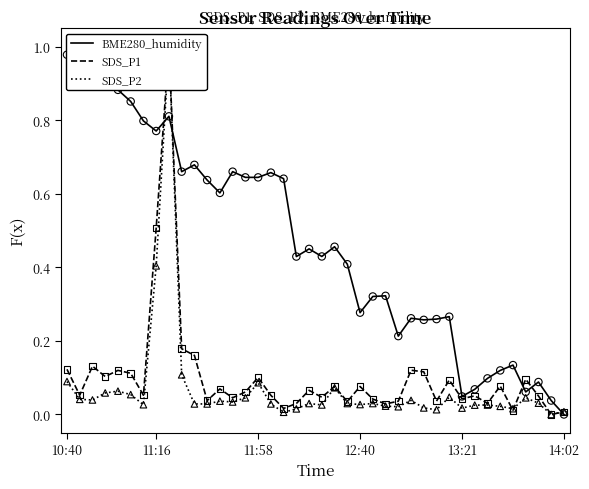

Is the value of SDS_P2 at 9 greater than the value of SDS_P1 at 19?

Yes